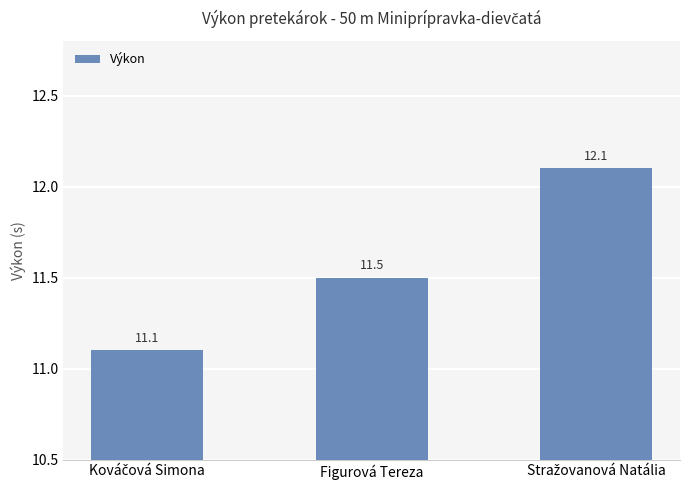

Reading right to left, extract all data points from this chart.

12.1	11.5	11.1